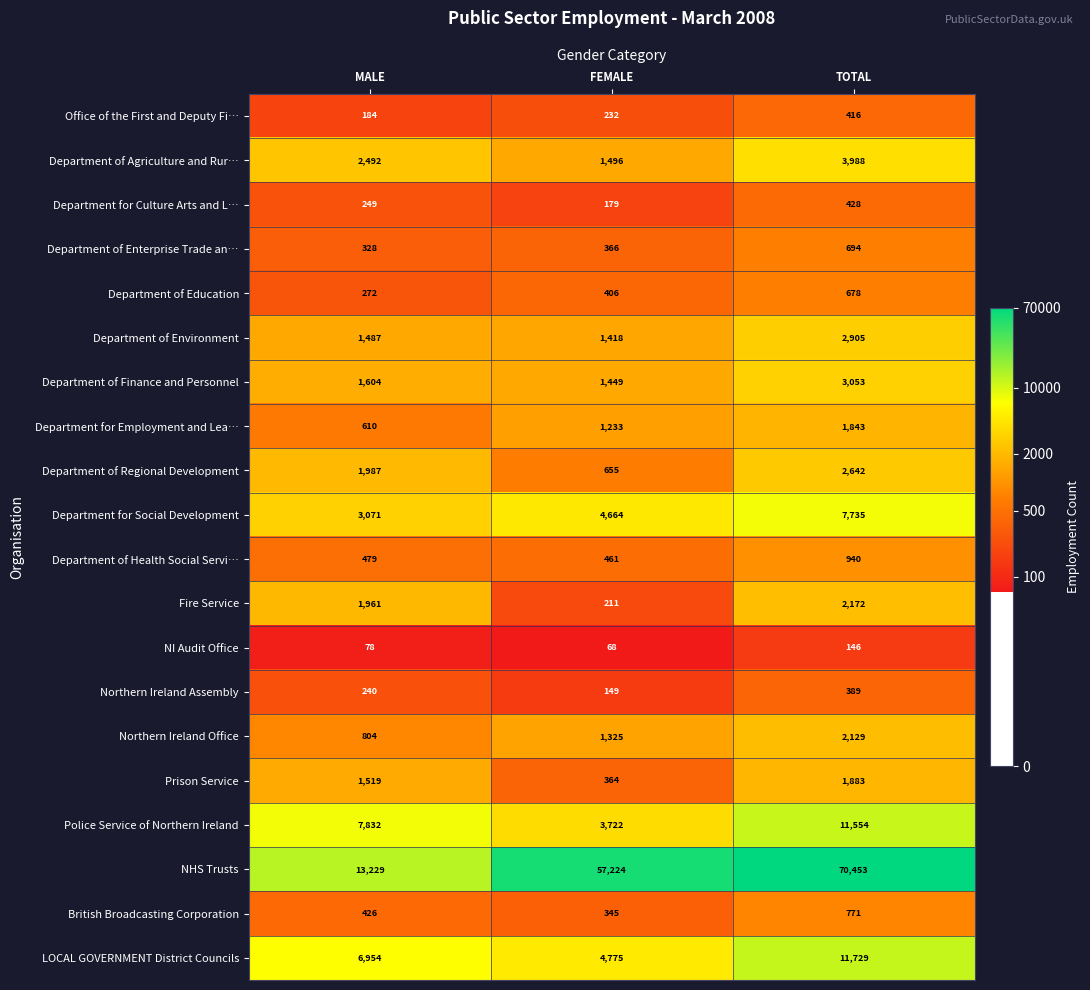

Which series has the largest range (max minus min)?

NHS Trusts